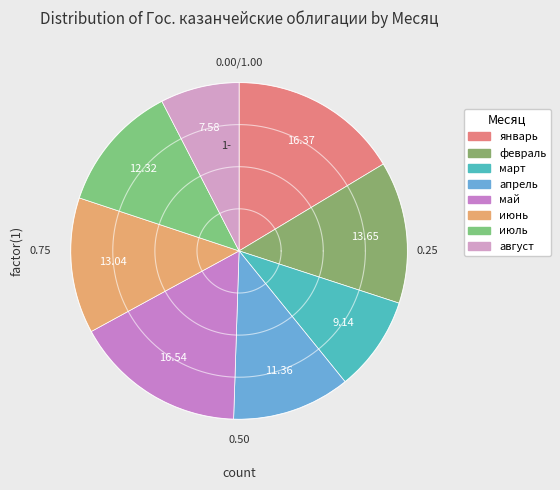

How many segments does this pie chart have?

8